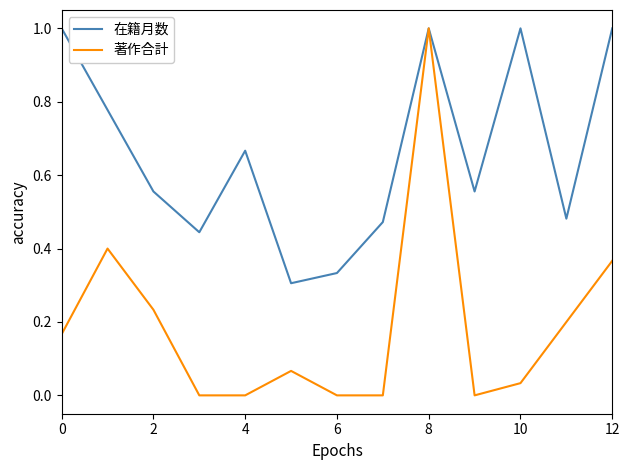

Is this an area chart (filled region under the line)?

No